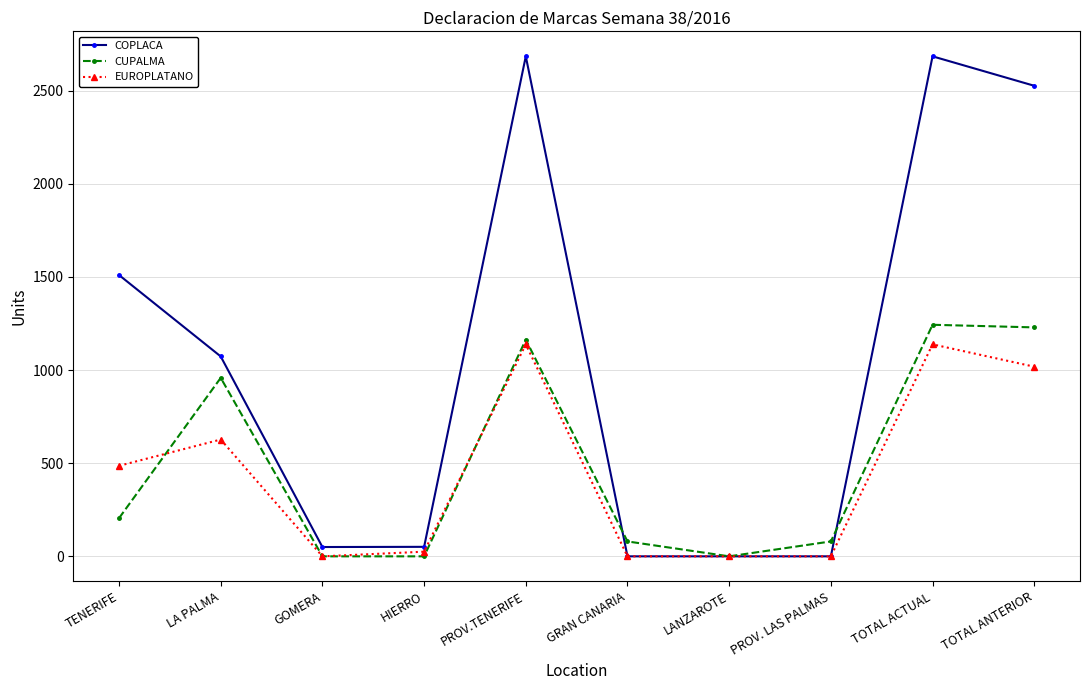

Which series changed the most between LA PALMA and PROV. LAS PALMAS?

COPLACA